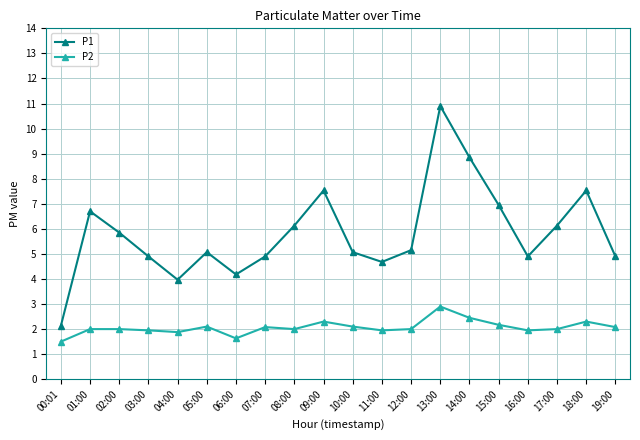

Count the number of data series in this chart.

2